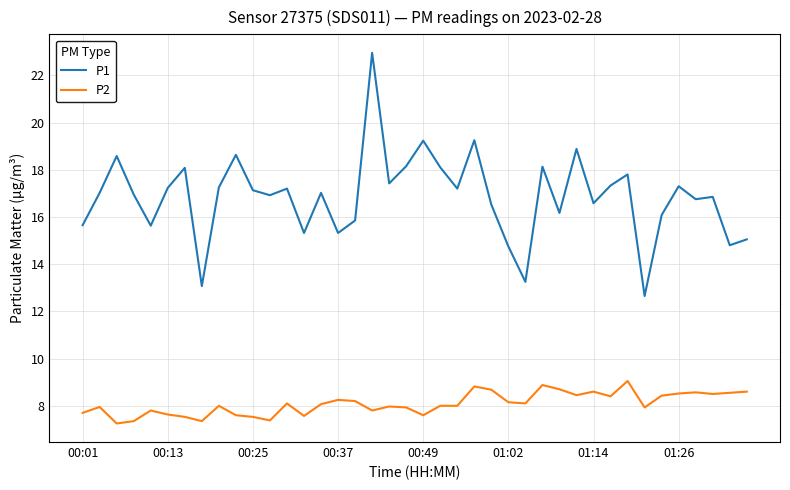

What is the average value of the P1 series?

16.9